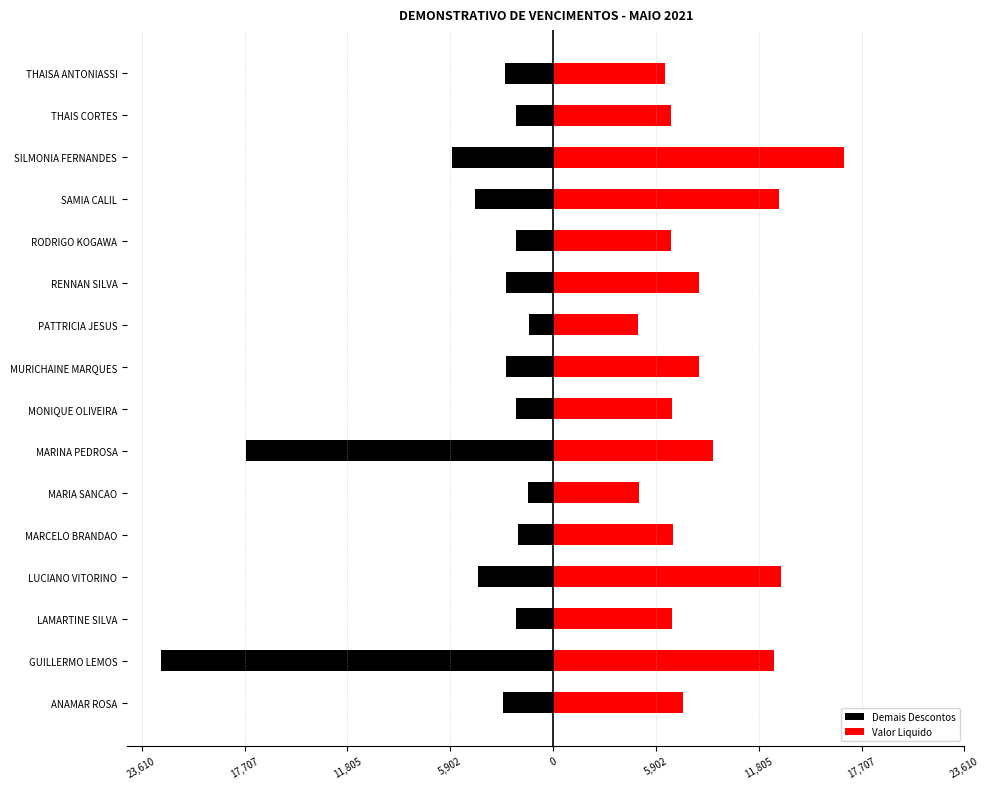

Is it true that Demais Descontos equals -3034.5 at RODRIGO KOGAWA?

False